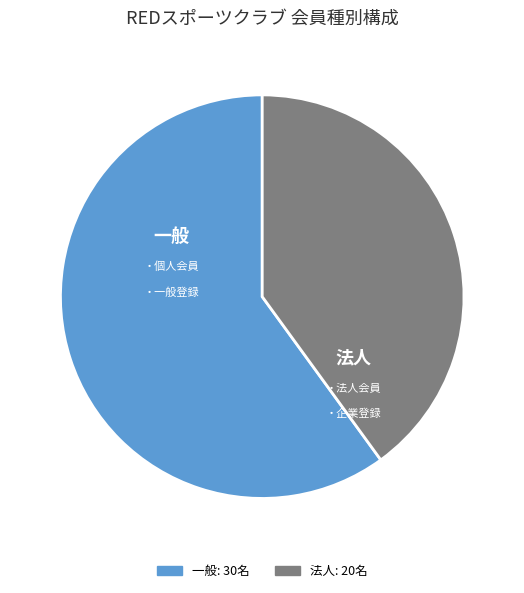

Rank the categories by value from lowest to highest.

法人, 一般